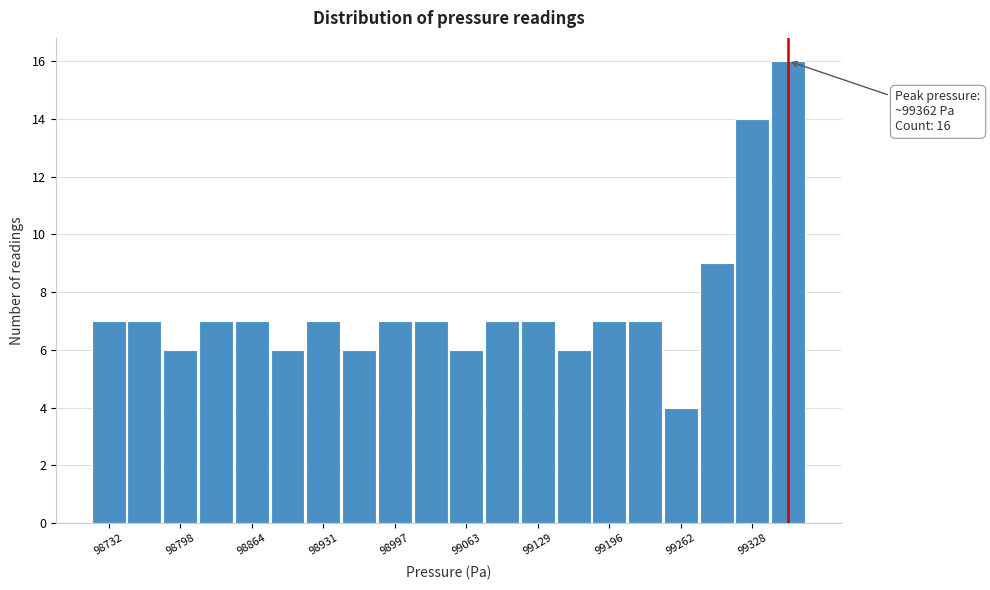

Read against the x-axis, roughly where is the centre of the tallest bar?

99360